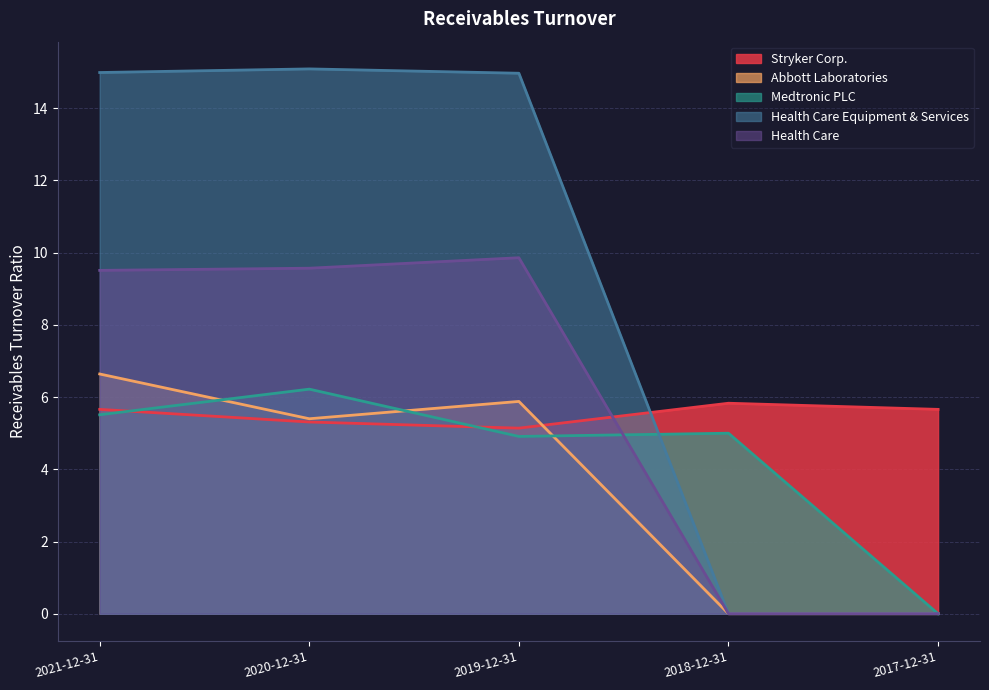

At which category is the sum across all series the highest?

2021-12-31